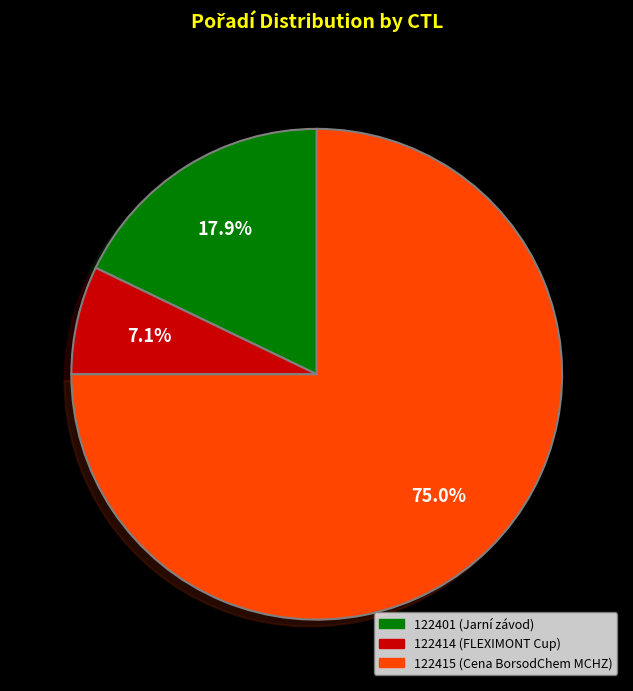

Rank the categories by value from lowest to highest.

122414, 122401, 122415